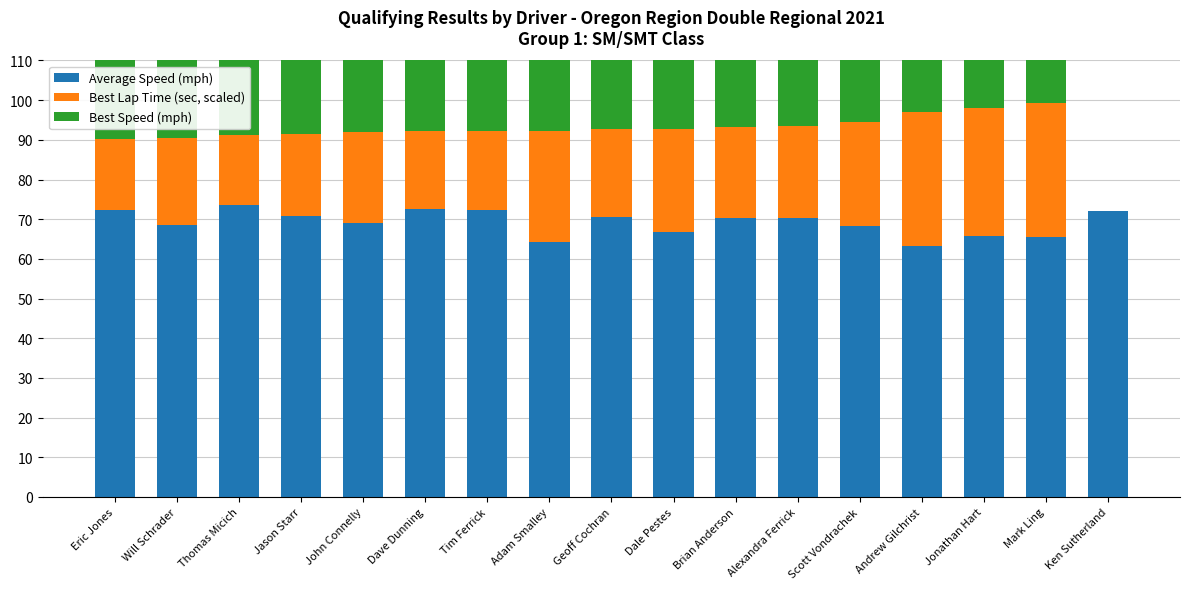

Between Eric Jones and Alexandra Ferrick, which series saw the biggest shift?

Best Speed (mph)